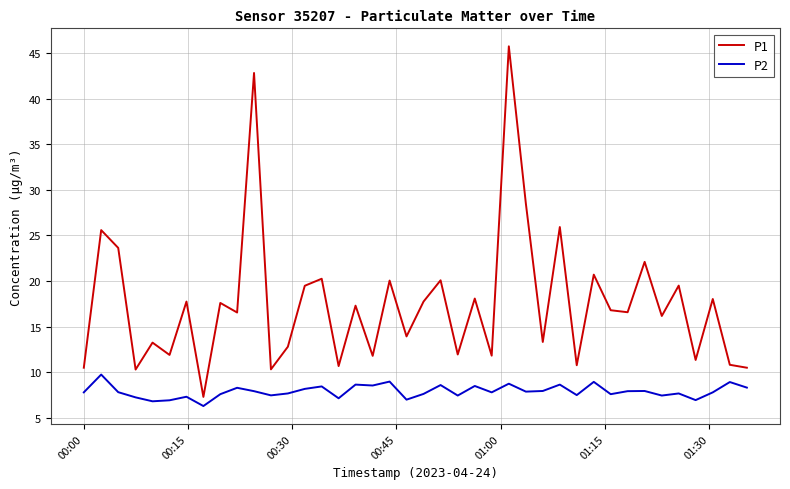

True or false: P1 and P2 cross at least once.

False